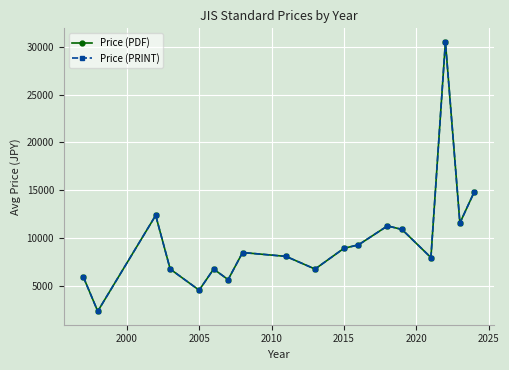

Does the chart have visible grid lines?

Yes